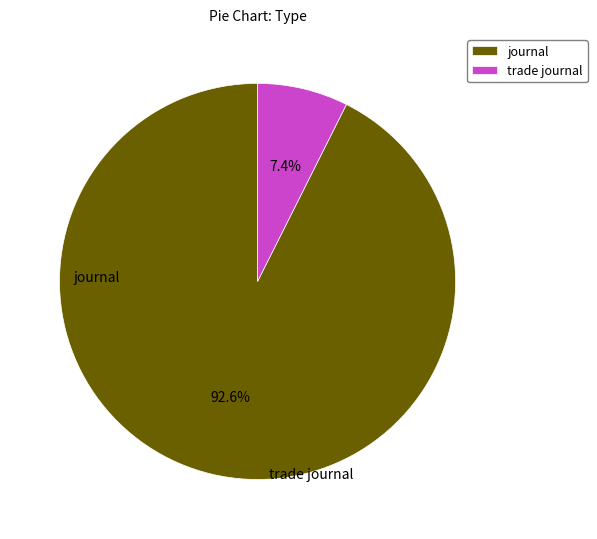

Is it true that trade journal is 7% of the pie?

True